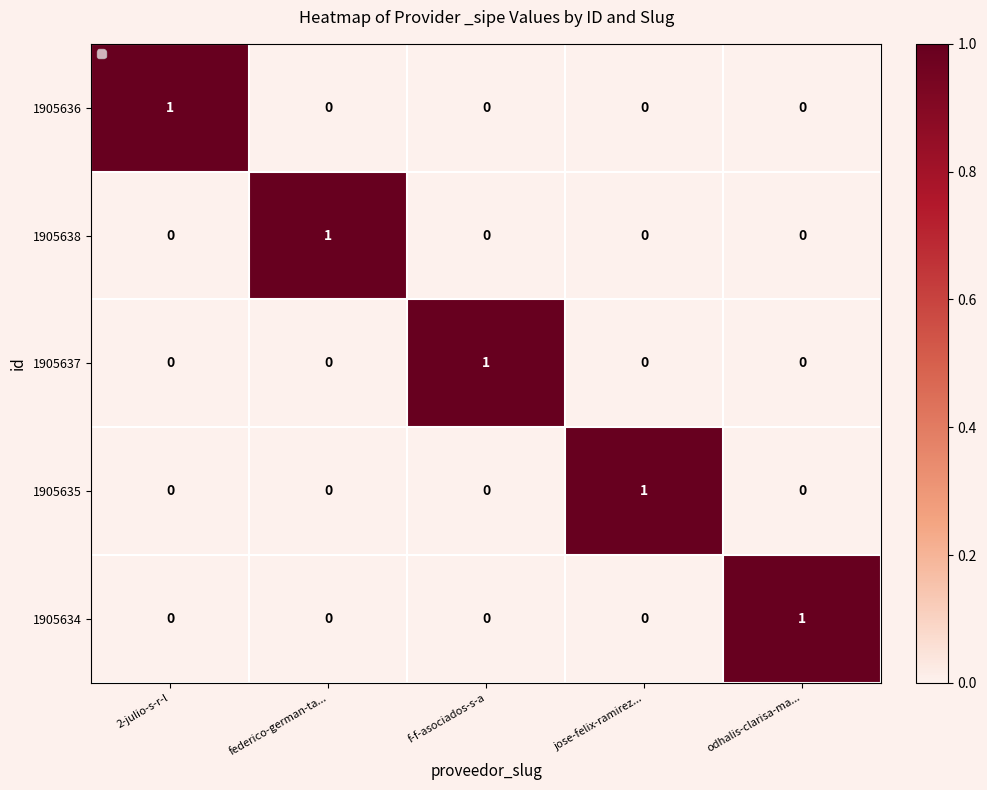

At how many categories does at least one series exceed 0?

5